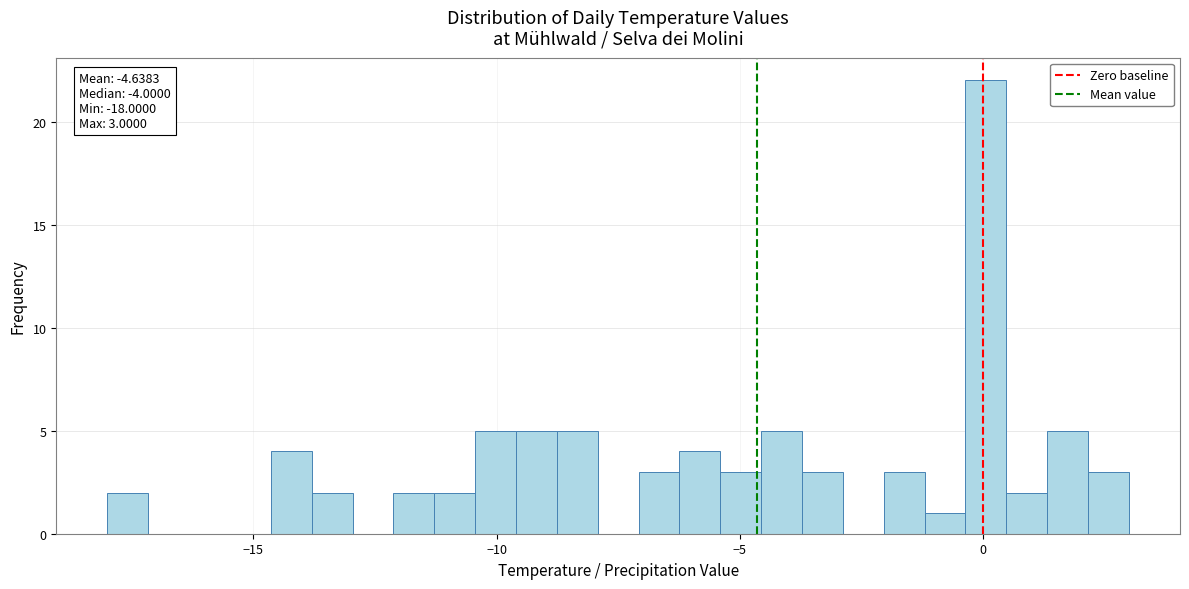

Around what value on the x-axis is the tallest bar? Give the approximate position of its centre, as read against the axis.

0.0